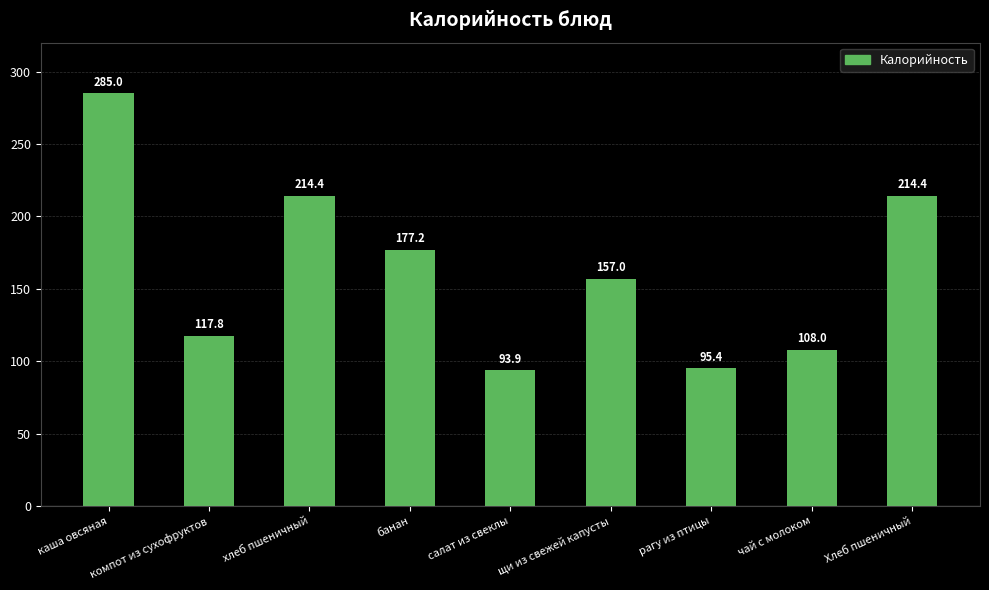

What is the average value?

162.6